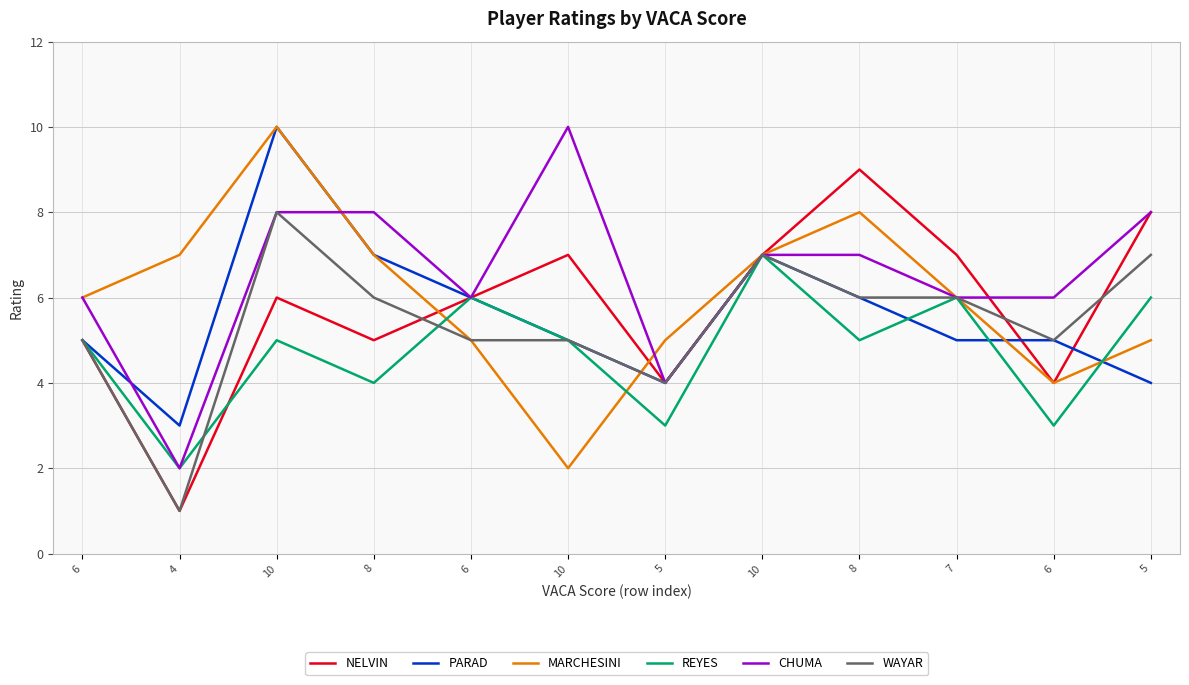

Does the chart display data point markers on the line(s)?

No